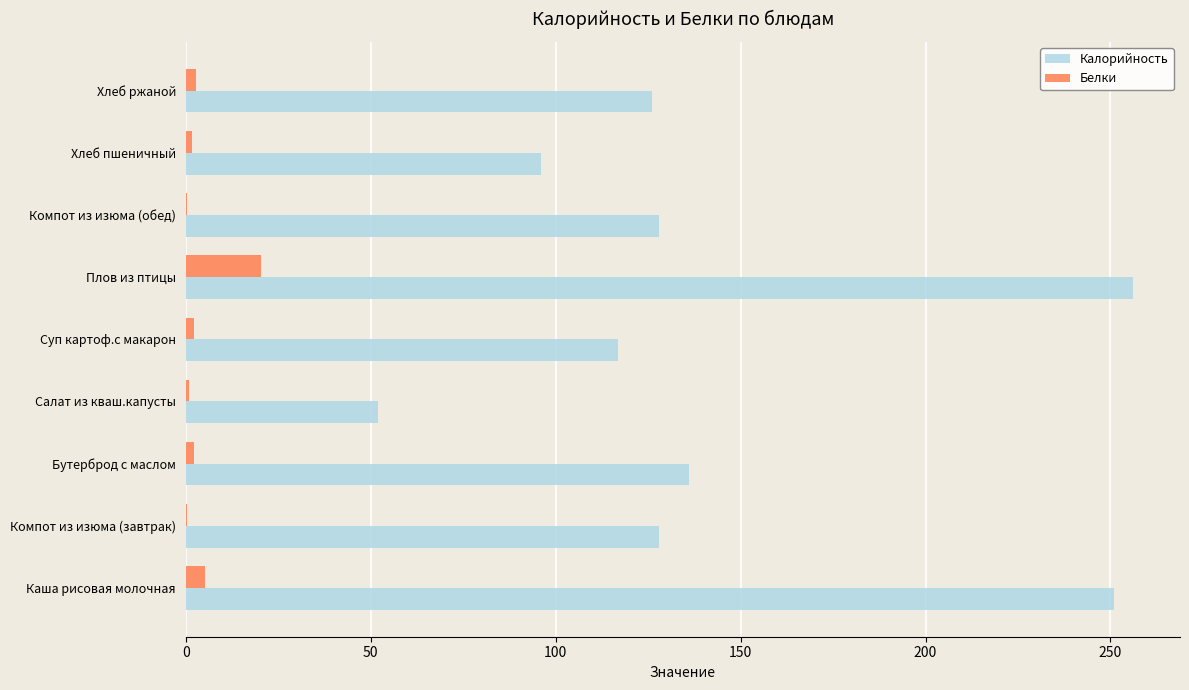

At which label does Белки reach its peak?

Плов из птицы